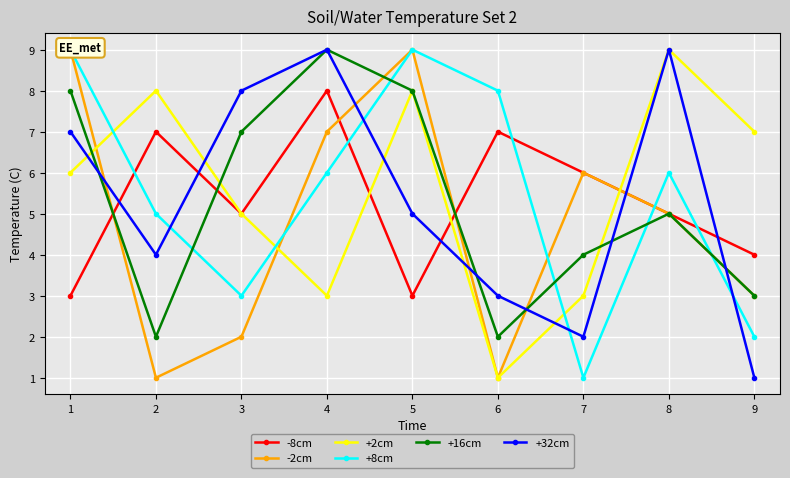

Is it true that +16cm equals 8 at 1?

True